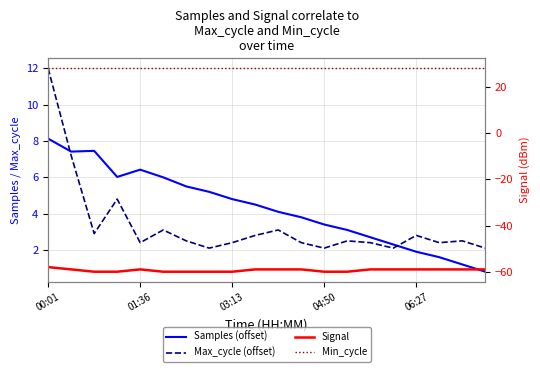

How many interior local peaks does the Signal series have?

1